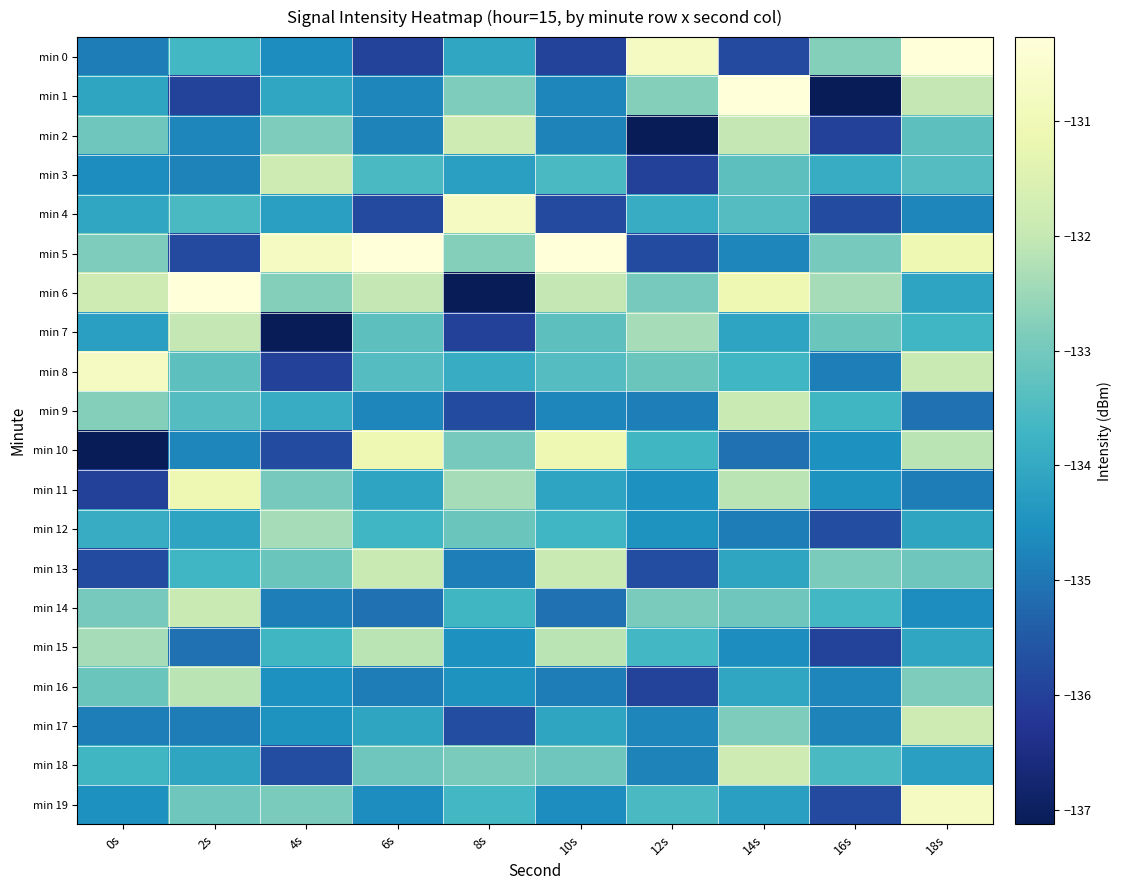

Count the number of categories in the chart.

10